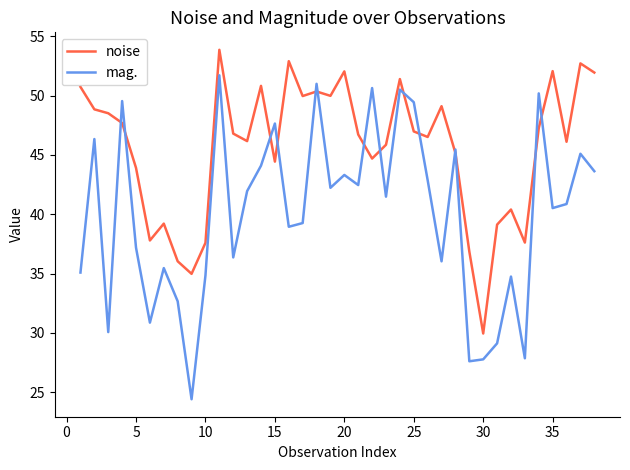

True or false: mag. and noise cross at least once.

True